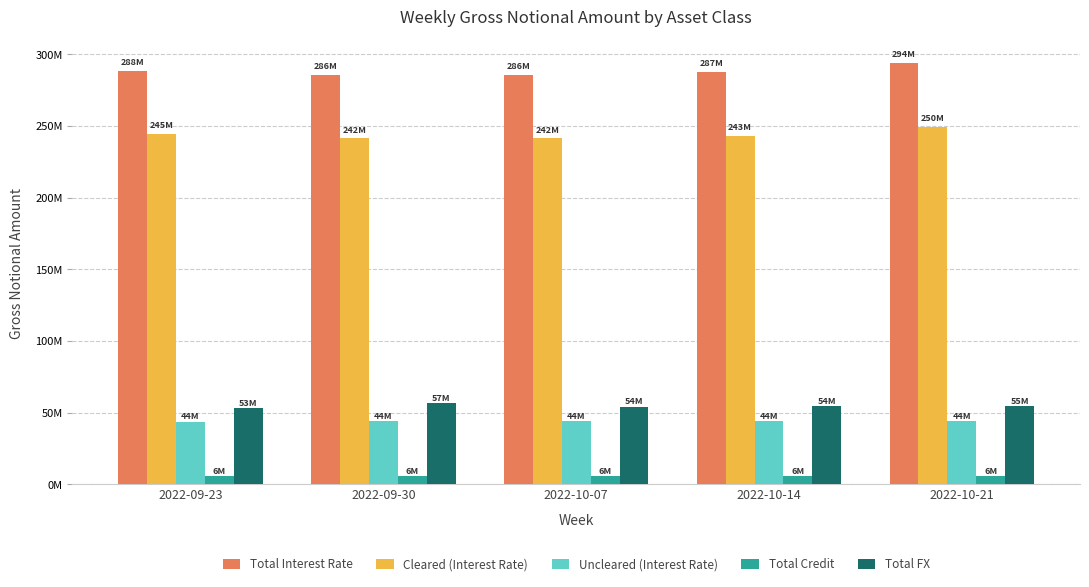

List the labels in order of Total FX value, smallest first.

2022-09-23, 2022-10-07, 2022-10-14, 2022-10-21, 2022-09-30